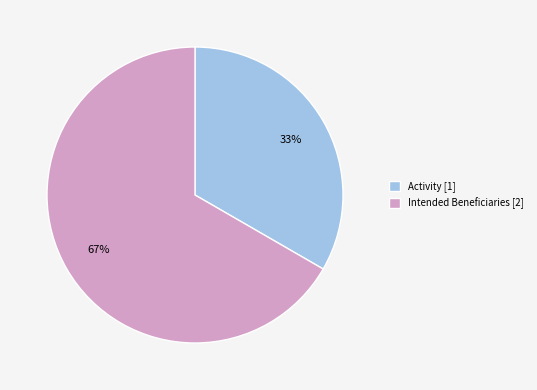

True or false: Intended Beneficiaries accounts for 80% of the total.

False